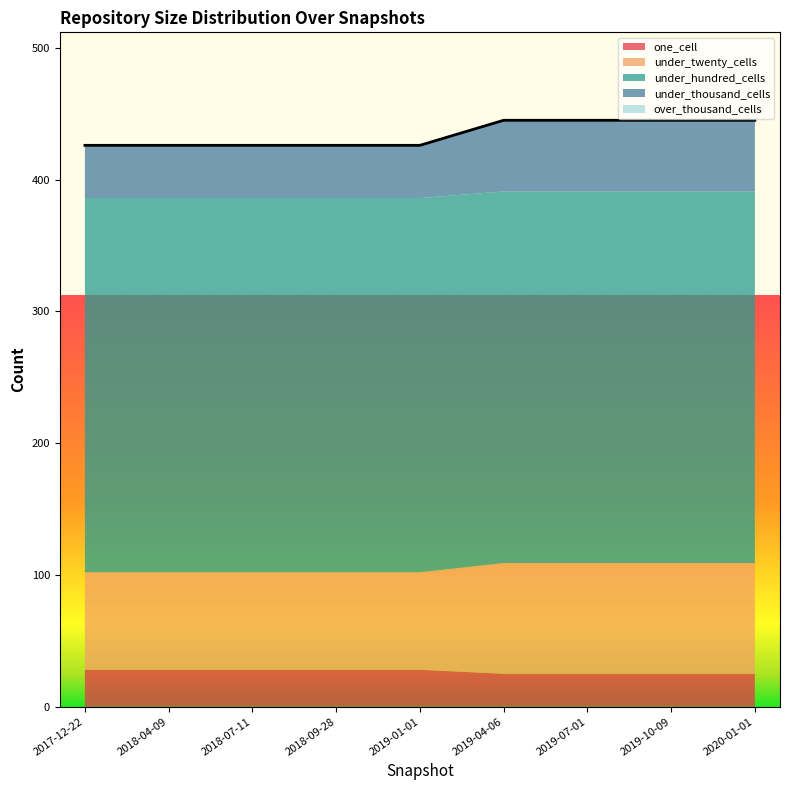

What is the total value across all series at 2017-12-22?

426